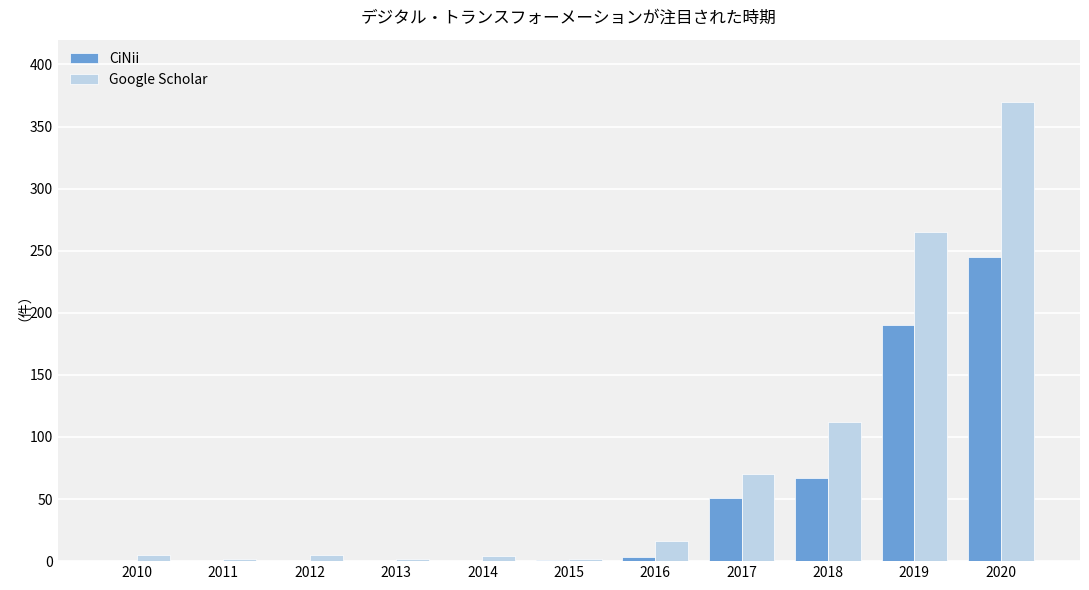

Is the value of CiNii at 2011 greater than the value of Google Scholar at 2019?

No